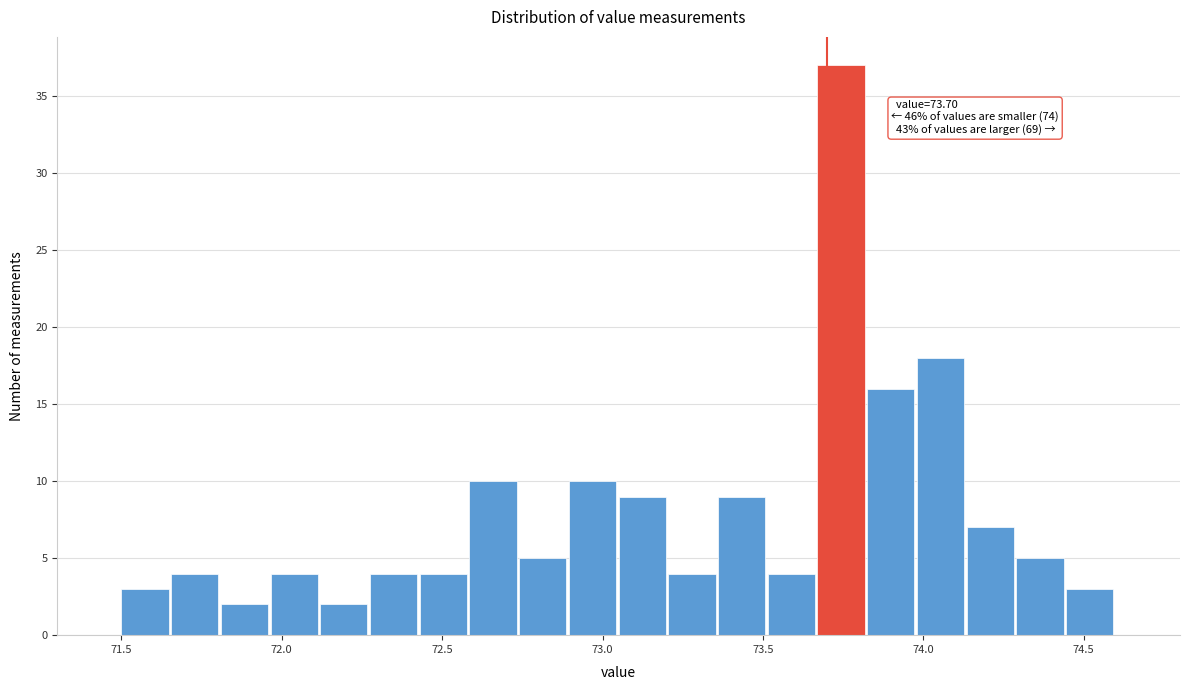

Read against the x-axis, roughly where is the centre of the tallest bar?

73.75